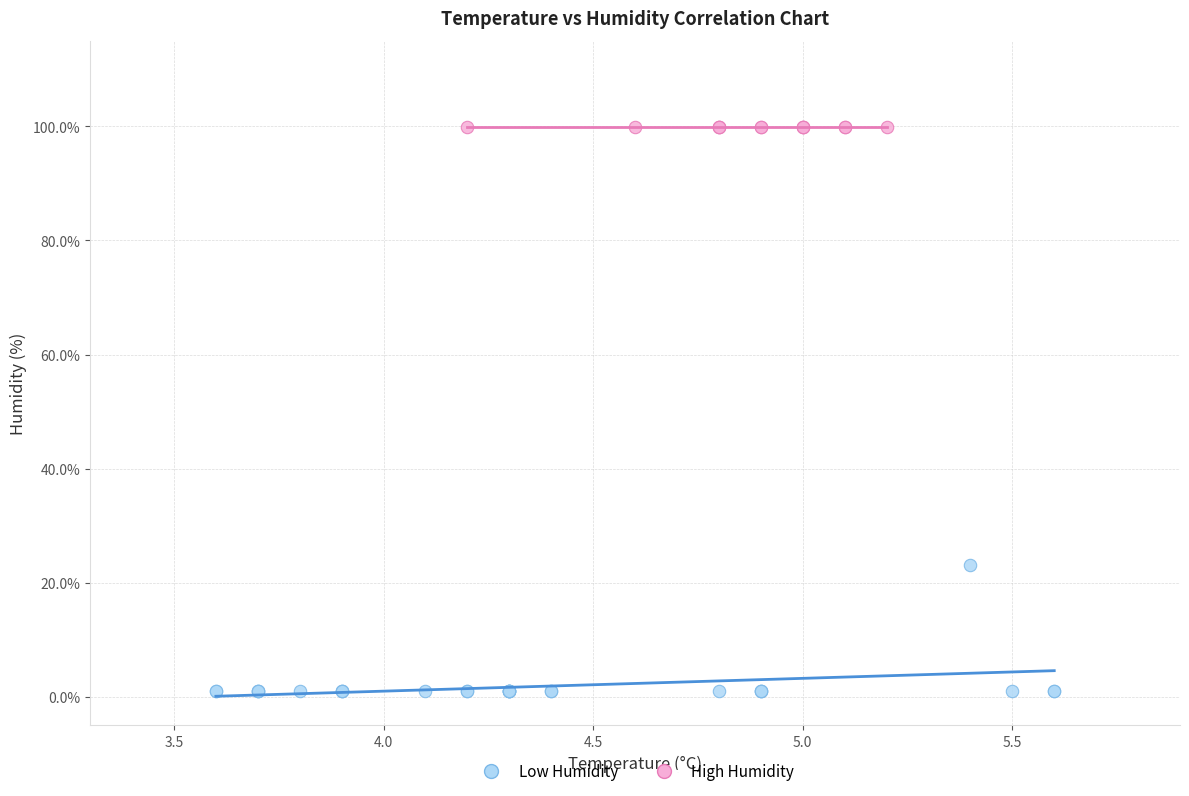

What are all the series names shown in the legend?

Low Humidity, High Humidity